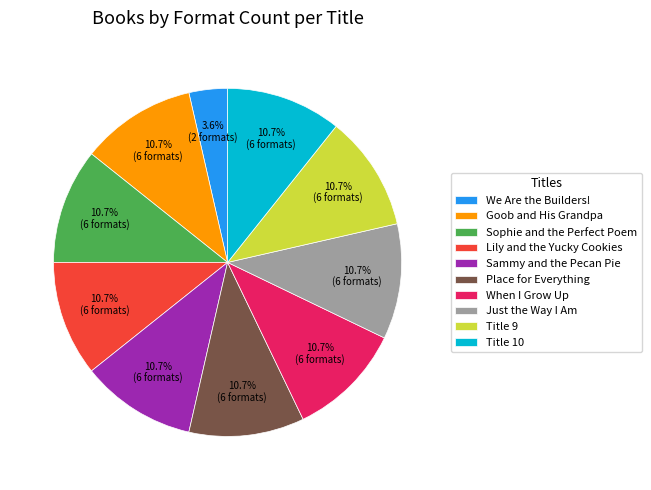

How many segments does this pie chart have?

10